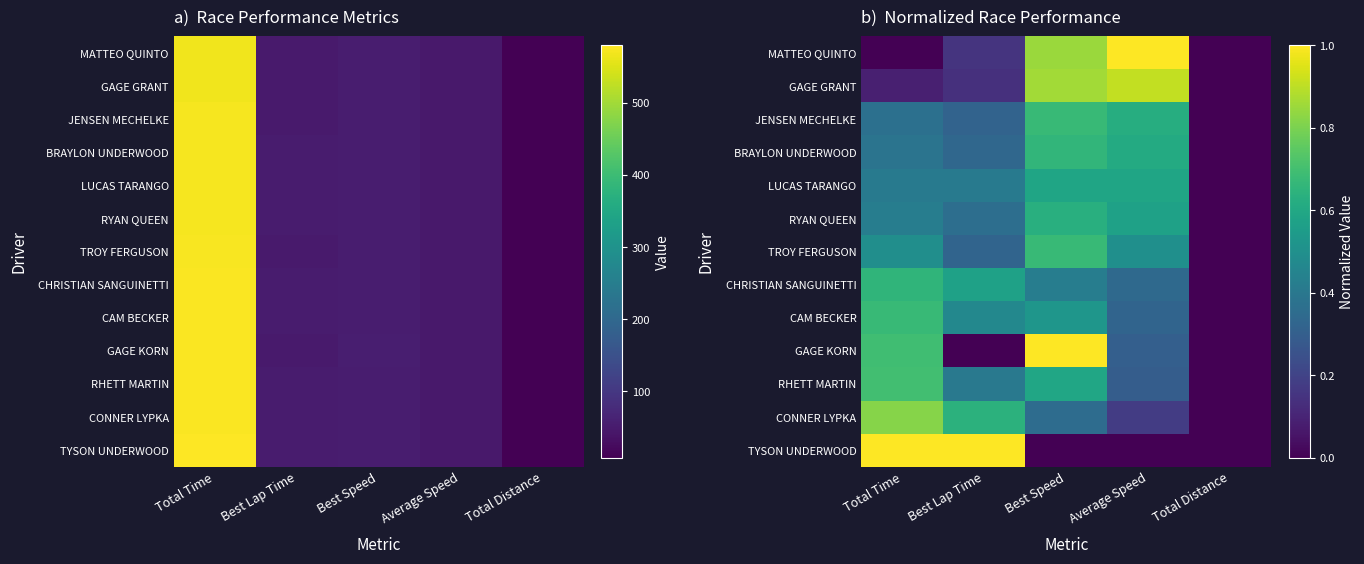

Which series has the largest range (max minus min)?

MATTEO QUINTO